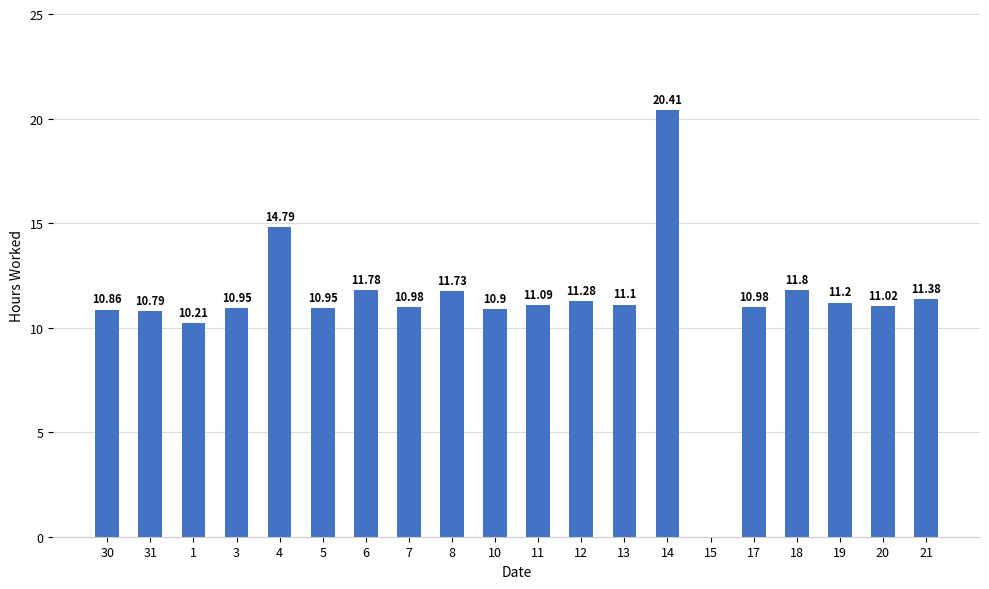

What value does the data have at 14?

20.4